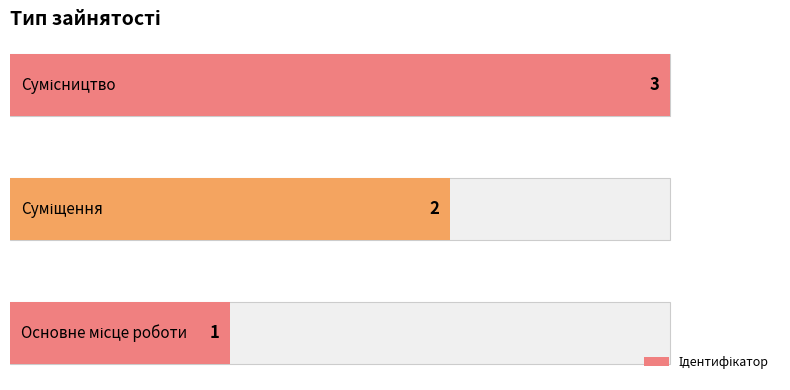

What is the value of the 1st bar from the left?

1